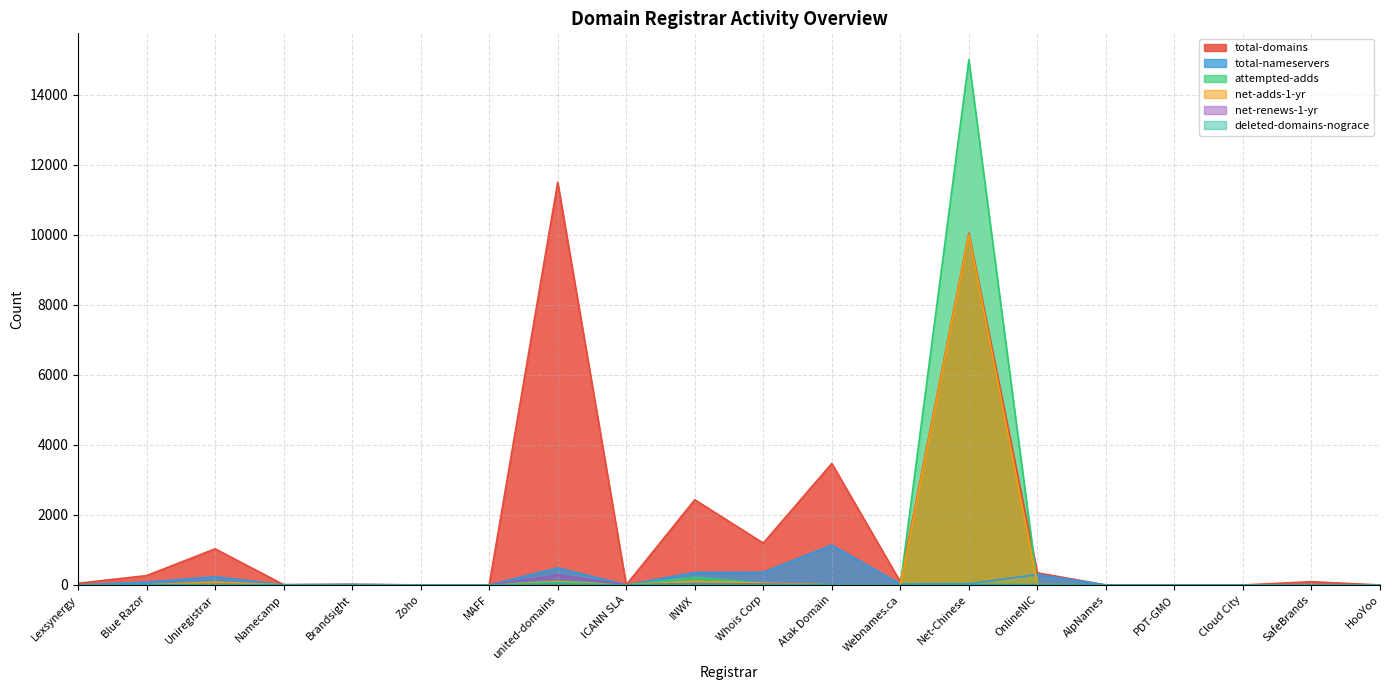

Is it true that total-domains equals 0 at MAFF?

True